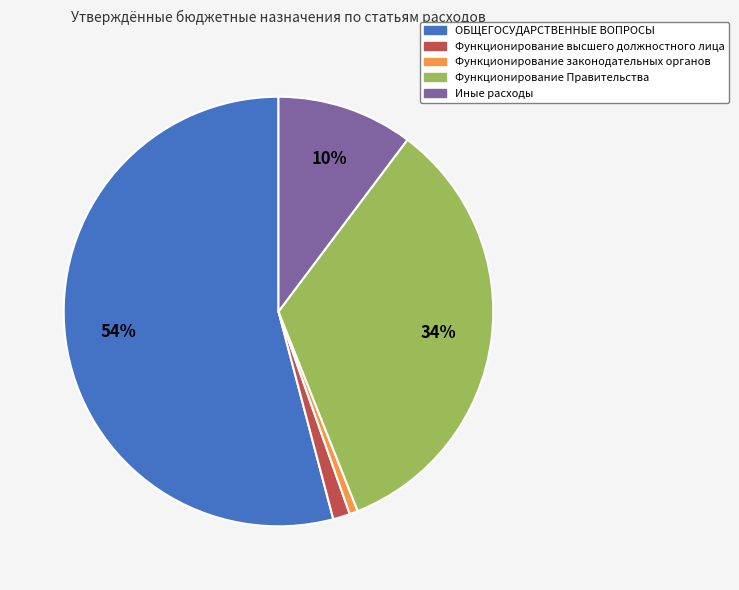

What percentage is the Иные расходы slice, to the nearest percent?

10%